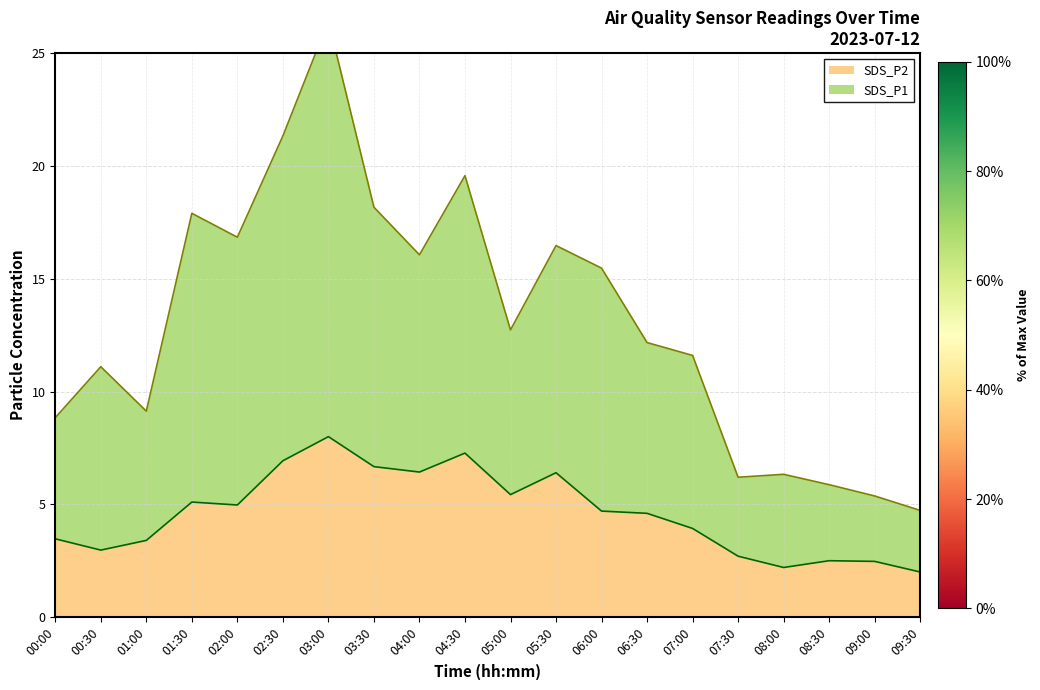

Which series has the largest total across all categories?

SDS_P1